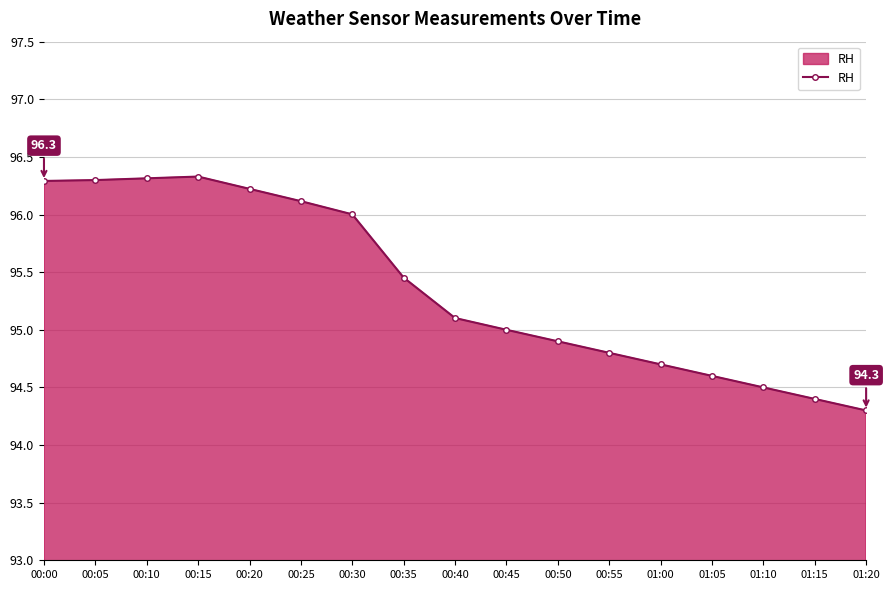

Which category has the lowest value across all series?

01:20